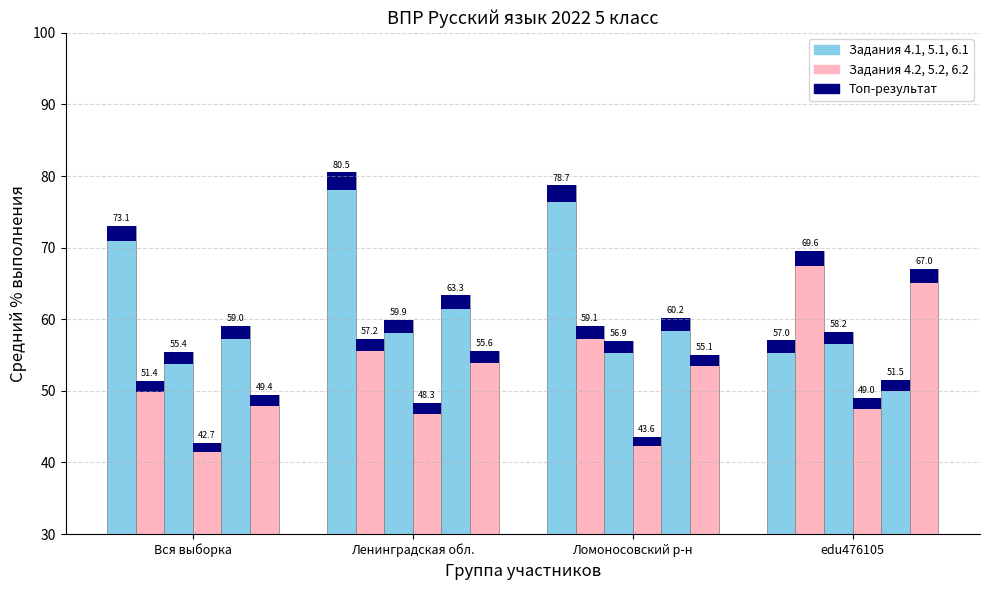

What position from the right is Вся выборка?

4